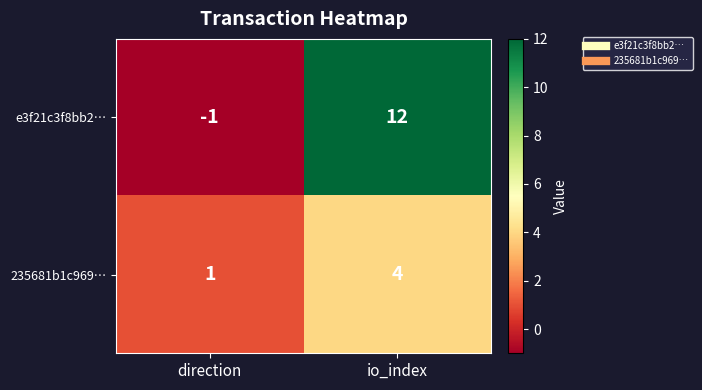

What is the maximum value for 235681b1c969…?

4